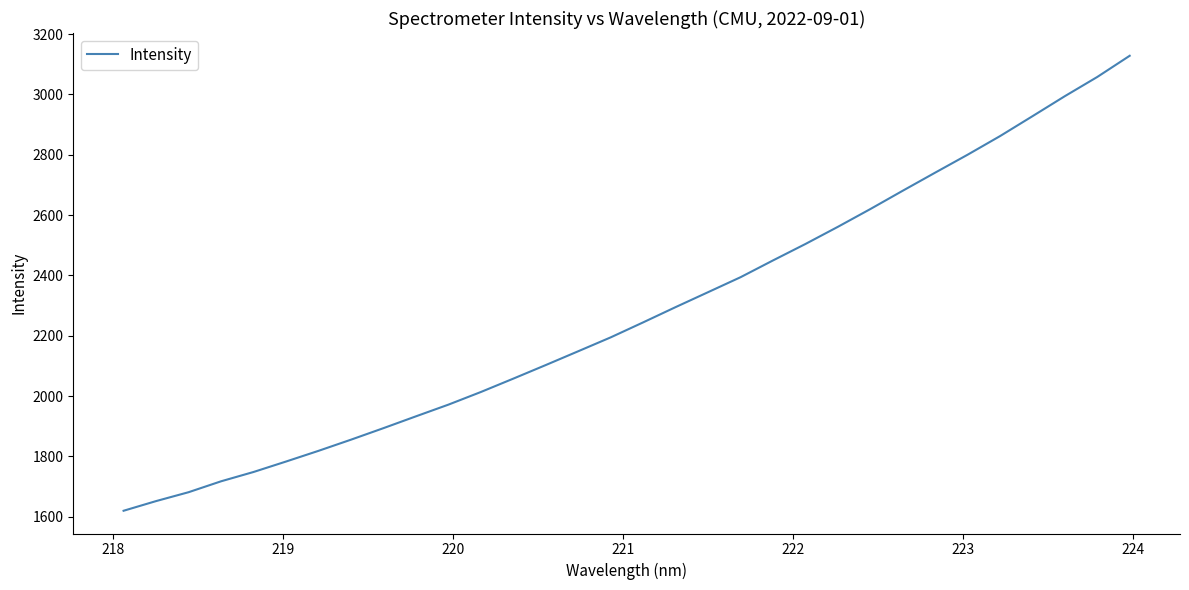

What is the greatest value displayed?

3128.1